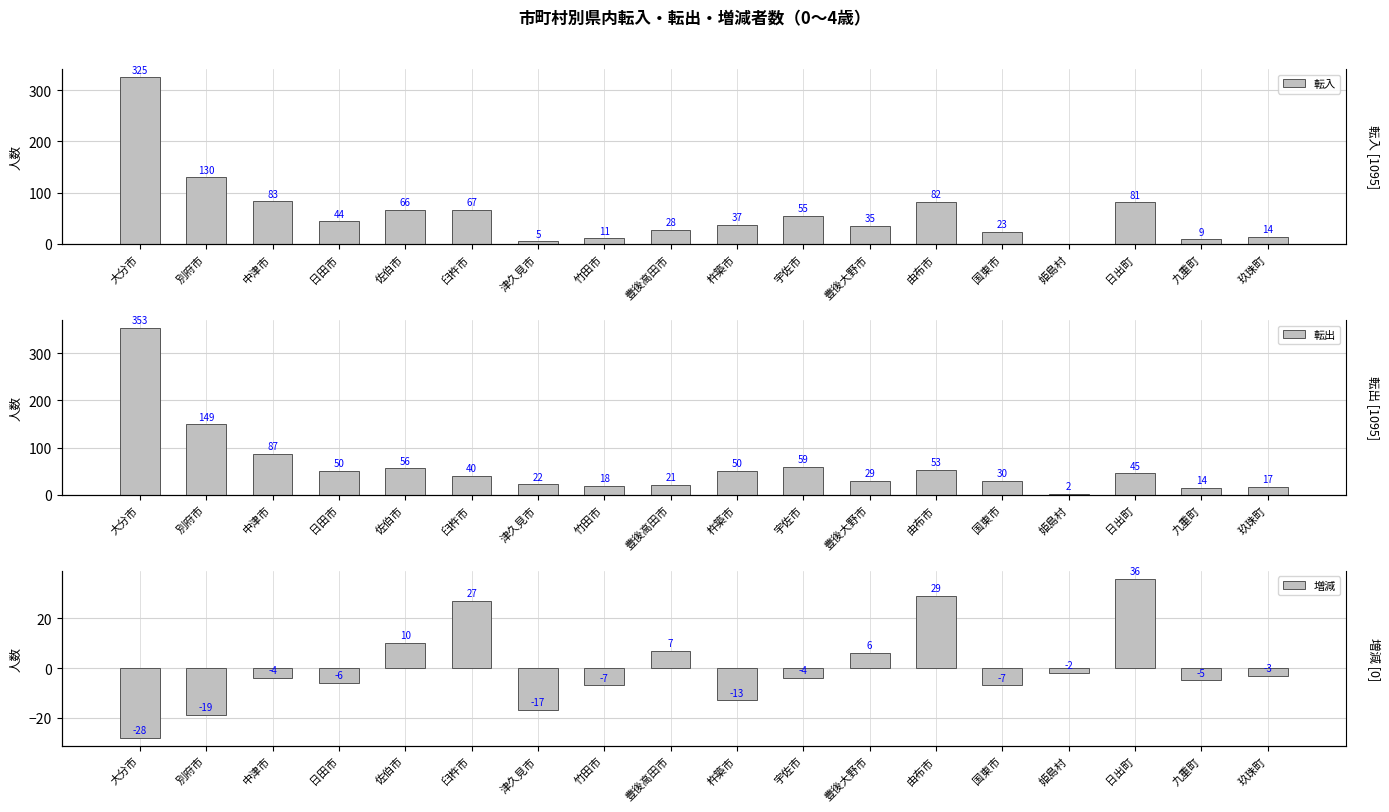

How many positive values does the 転入 series have?

17